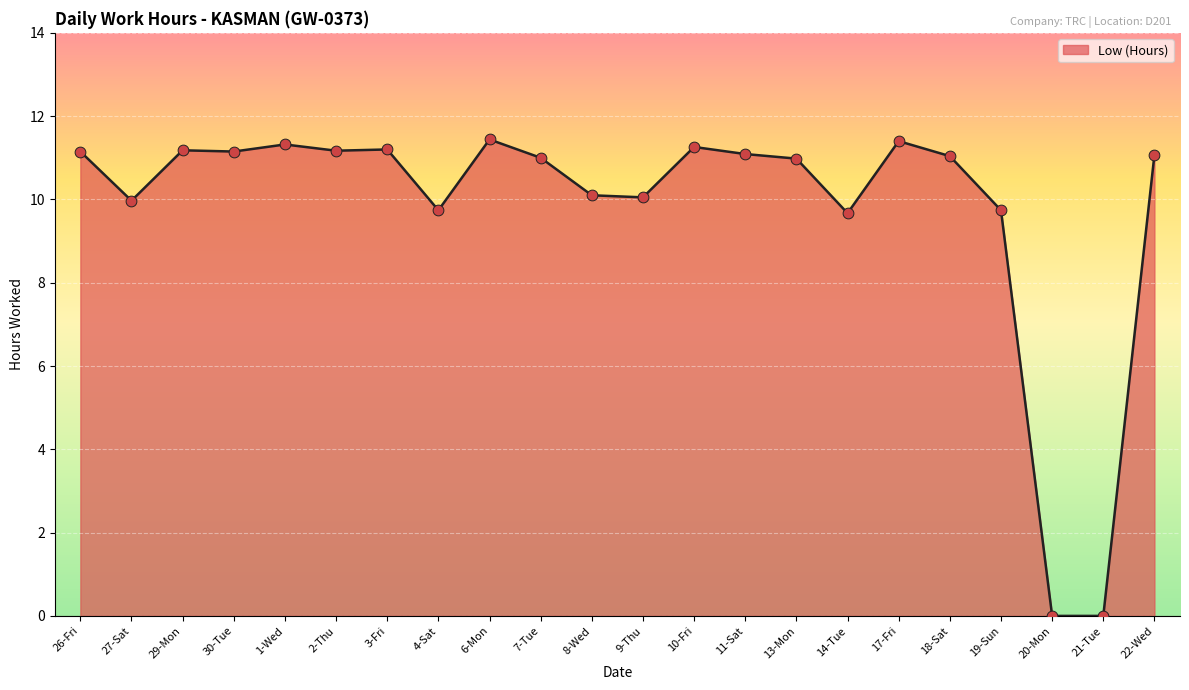

What is the ratio of the value at 6-Mon to the value at 18-Sat?

1.0